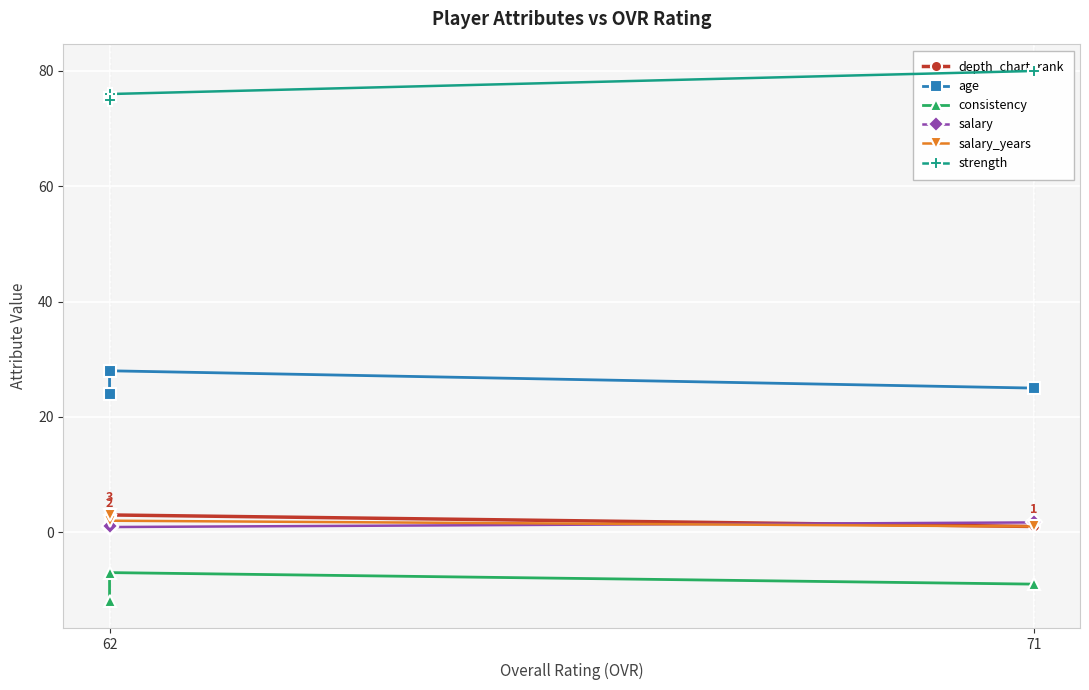

What is the difference between the second highest and minimum values in the strength series?

1.0